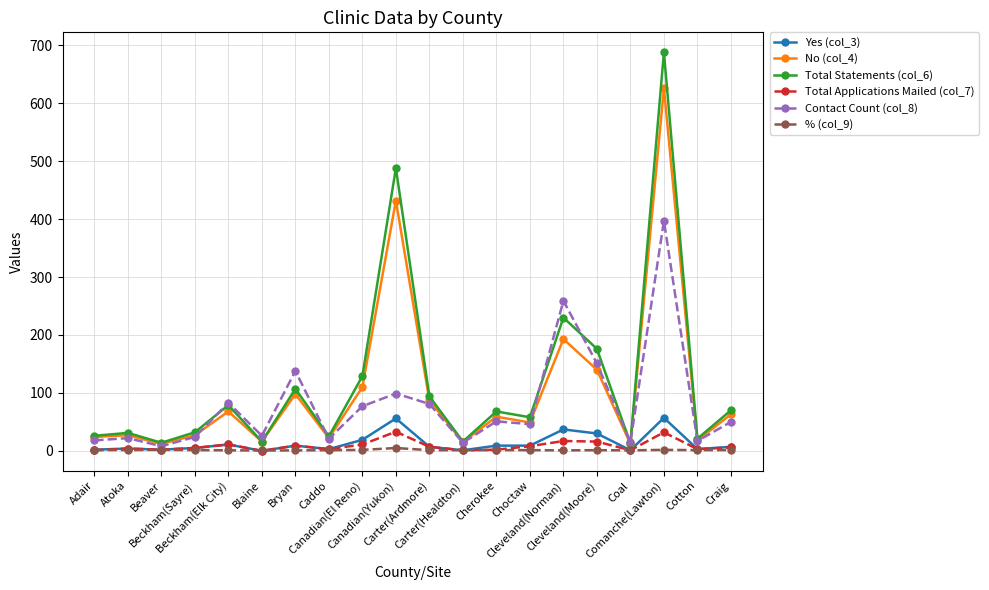

What is the value of the Contact Count (col_8) point at the 14th from the left?

46.0